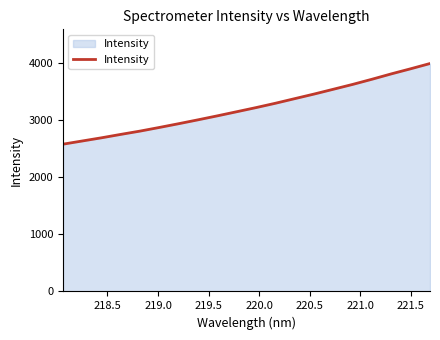

What is the difference between the maximum and minimum values?

1409.9